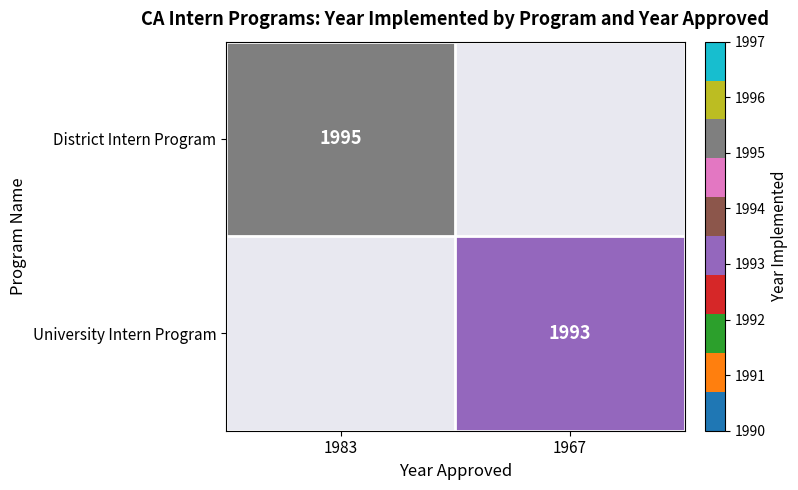

True or false: District Intern Program has a value of 3512 at 1983.

False